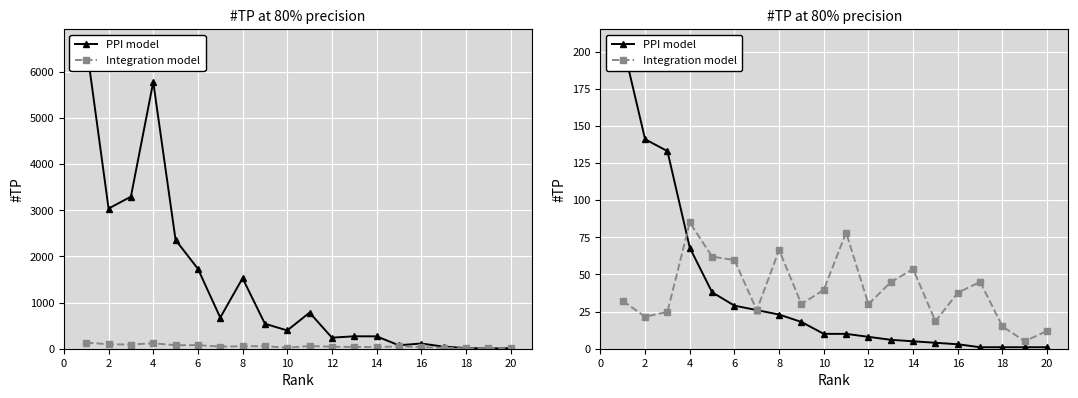

True or false: PPI model has a value of 70.4 at 2.

False